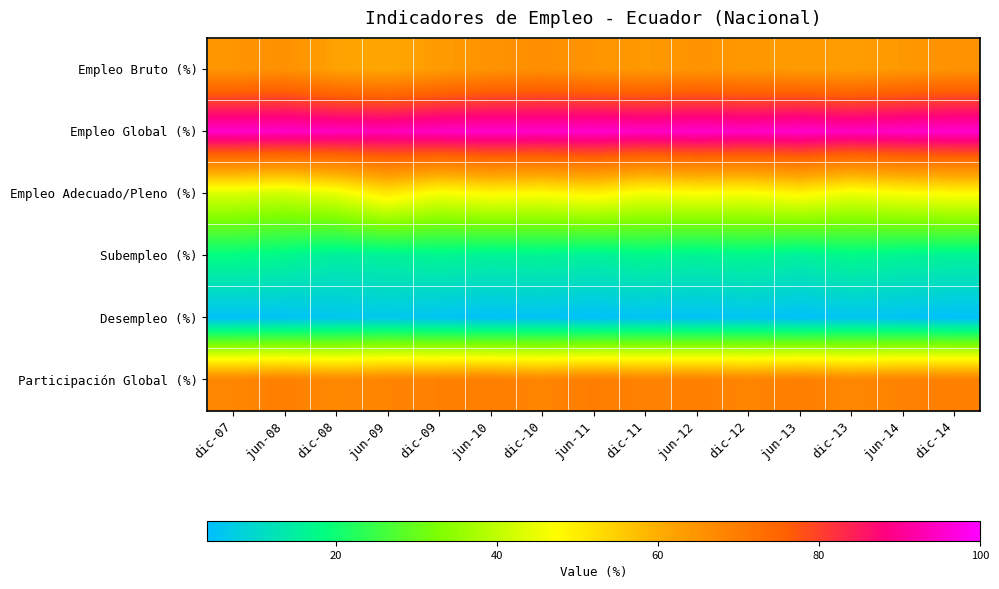

Rank the series at jun-09 from lowest to highest value.

Desempleo (%), Subempleo (%), Empleo Adecuado/Pleno (%), Empleo Bruto (%), Participación Global (%), Empleo Global (%)